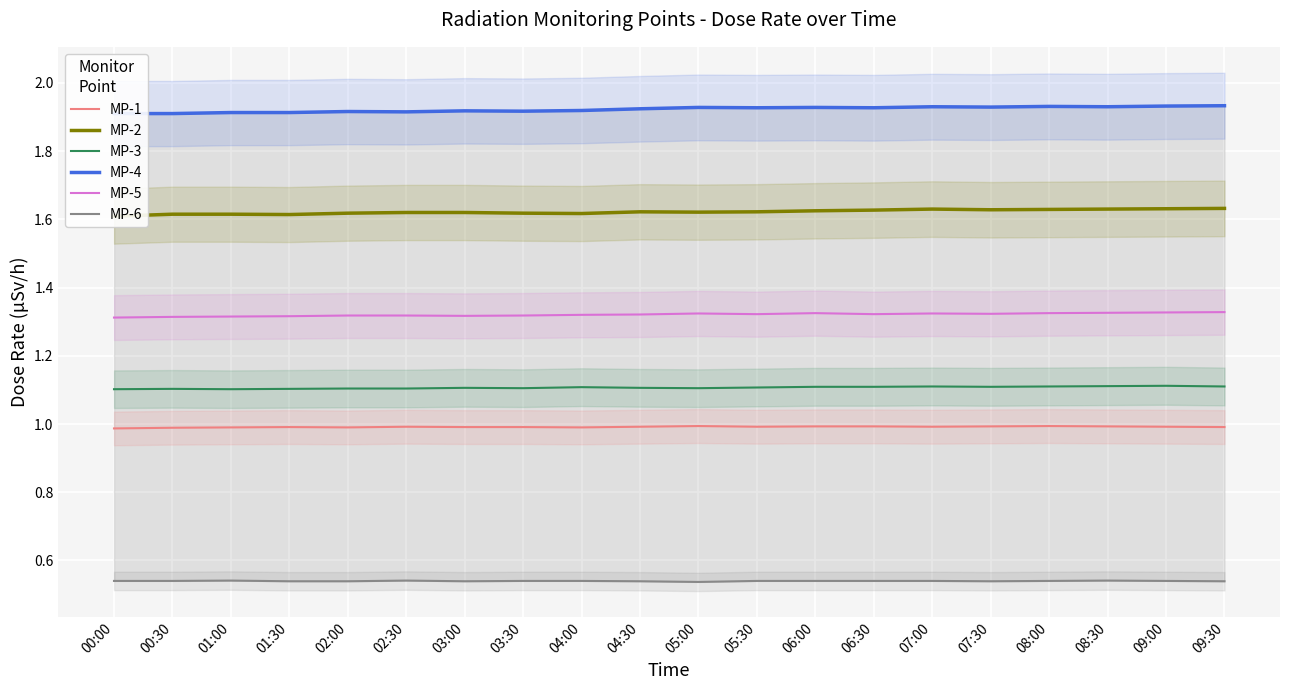

Which series has the widest spread of values?

MP-4